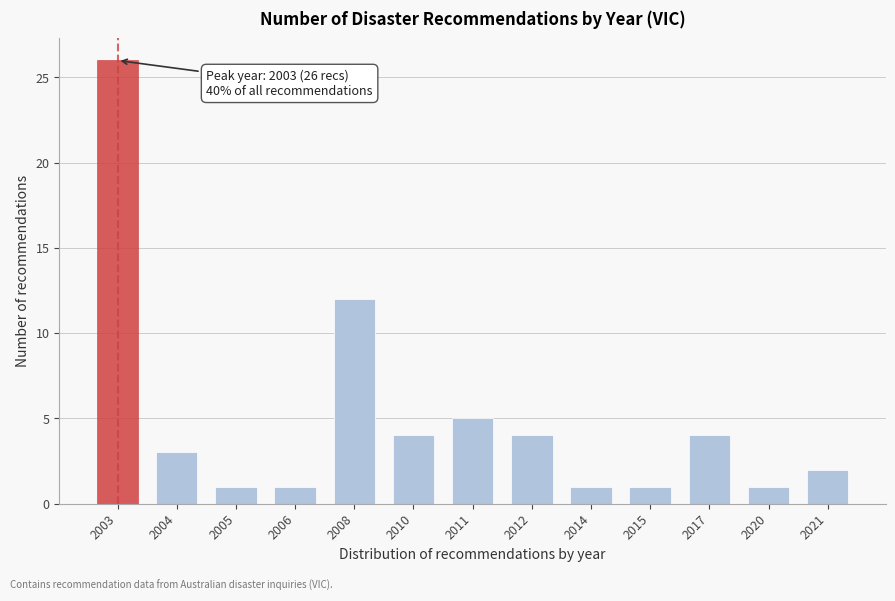

Reading left to right, transcribe all the data shown in this chart.

2003=26	2004=3	2005=1	2006=1	2008=12	2010=4	2011=5	2012=4	2014=1	2015=1	2017=4	2020=1	2021=2